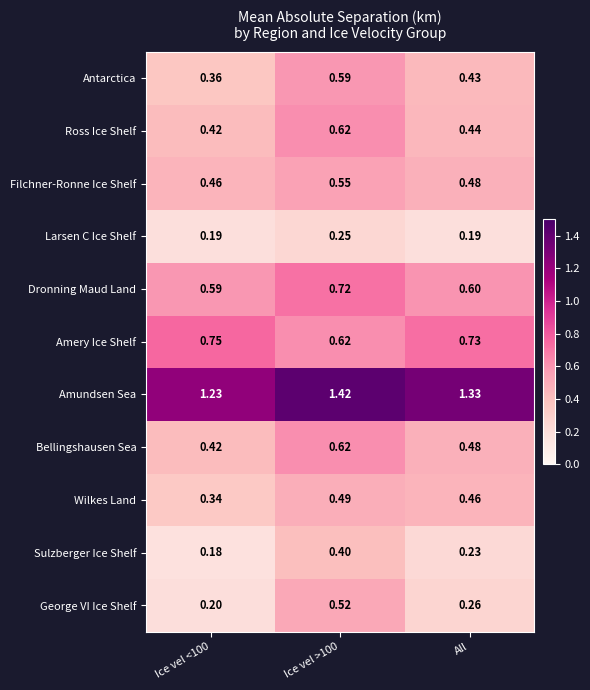

Which series has the largest range (max minus min)?

George VI Ice Shelf